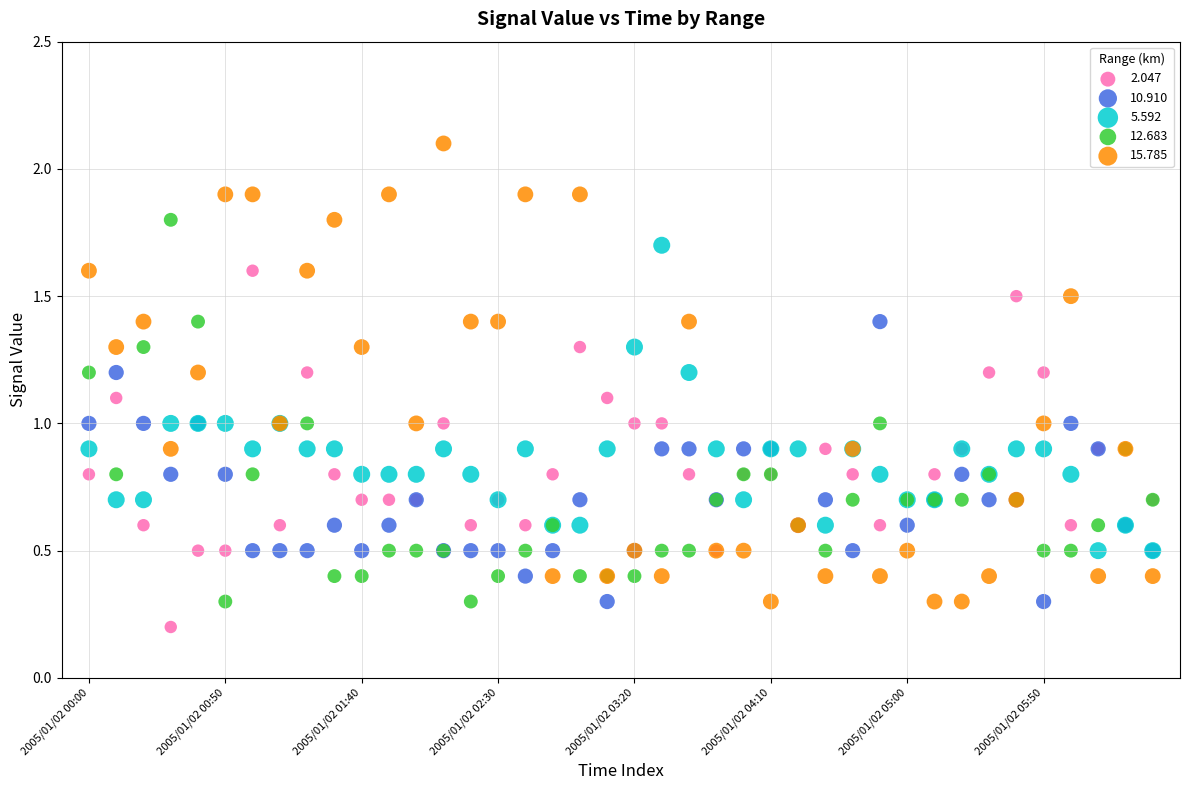

Which series contains the highest Y value?

15.785